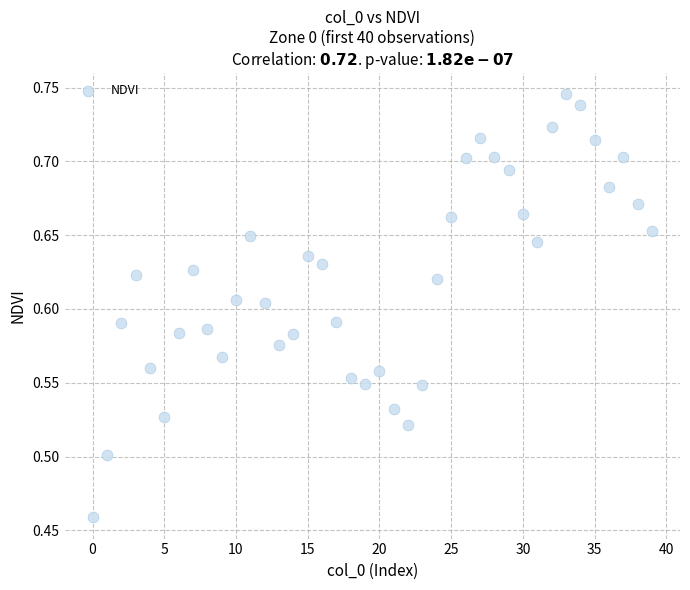

What is the range of Y values (max minus min)?

0.3